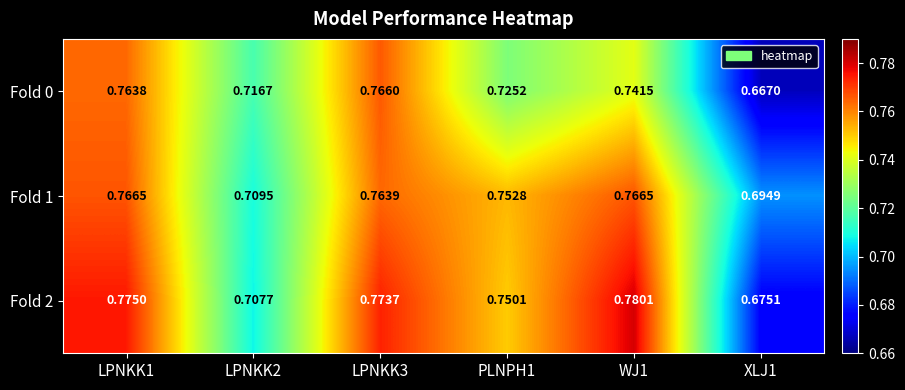

Is the value of Fold 2 at XLJ1 greater than the value of Fold 1 at LPNKK3?

No